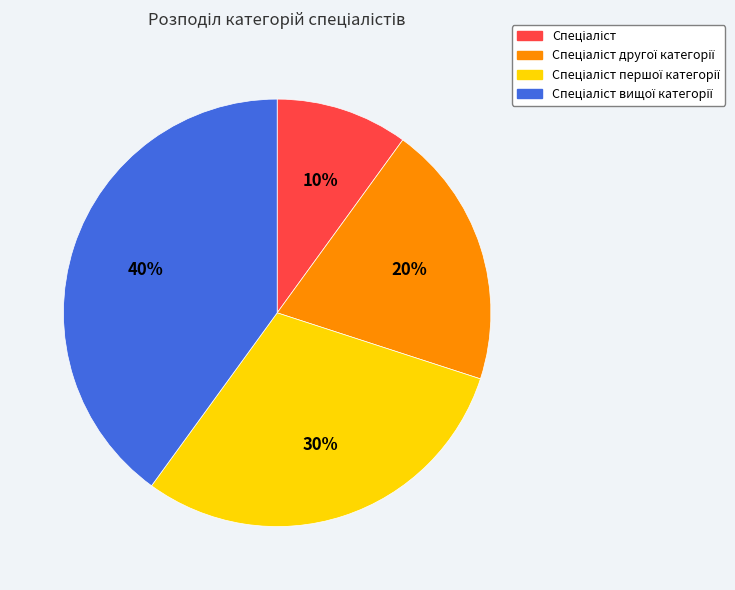

Is there a majority slice in this chart?

No